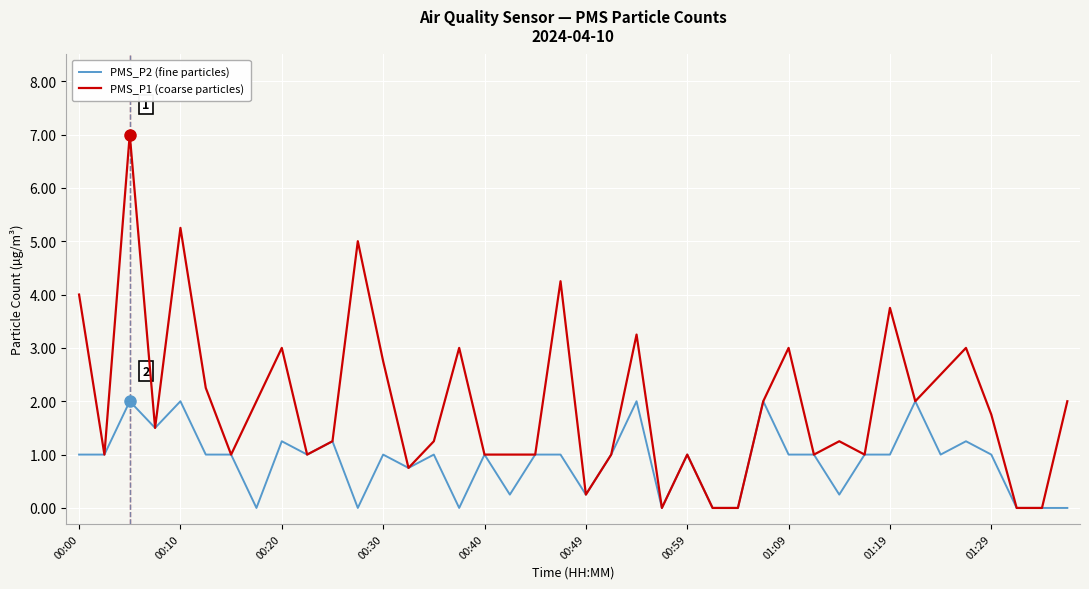

List the series in order of their peak value, lowest first.

PMS_P2 (fine particles), PMS_P1 (coarse particles)